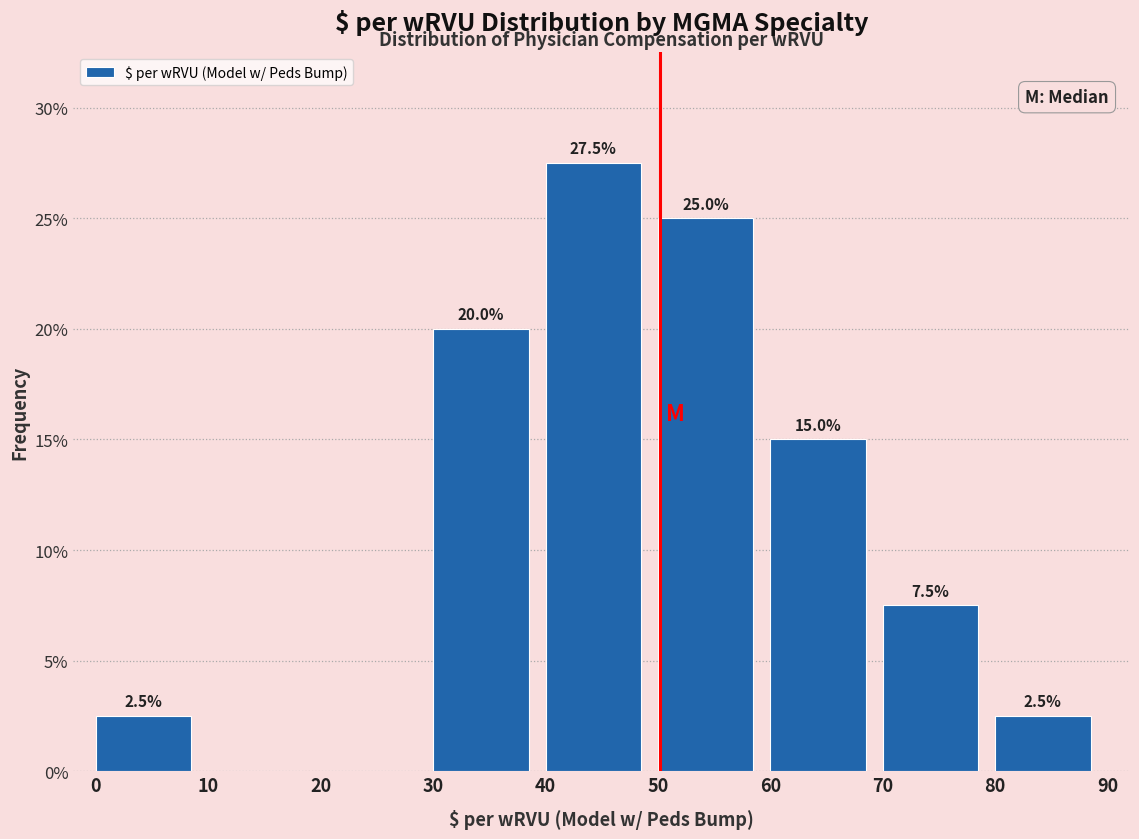

Over which range of the x-axis is the bar tallest?

40 to 50